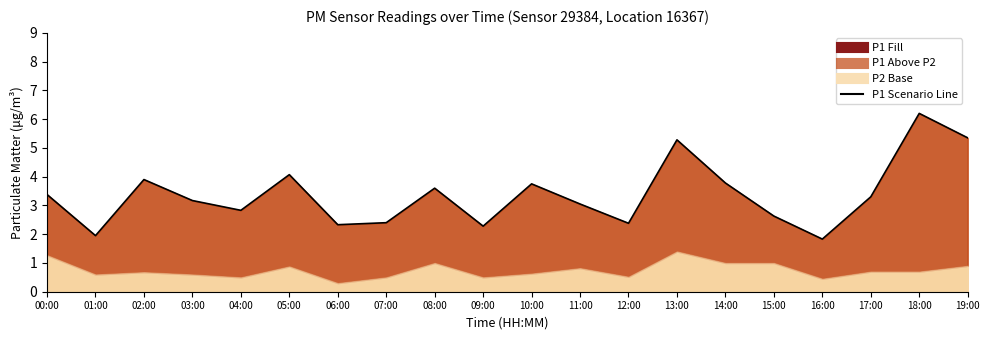

At which label does the data first exceed 3?

00:00